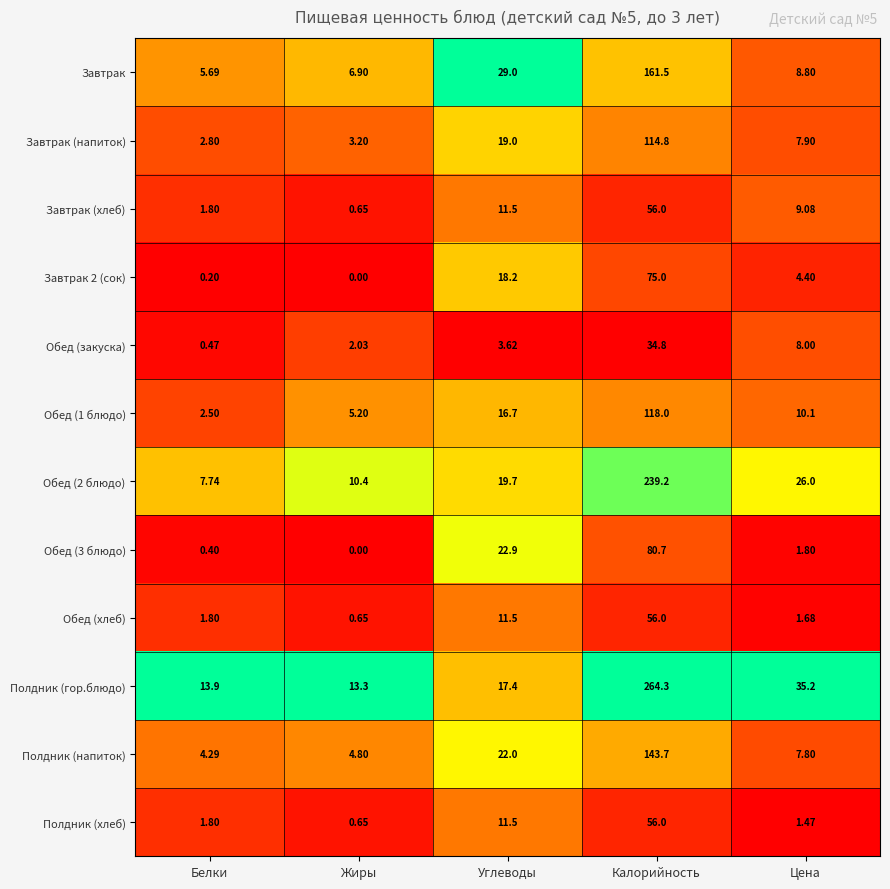

Which series has the largest total across all categories?

Полдник (гор.блюдо)